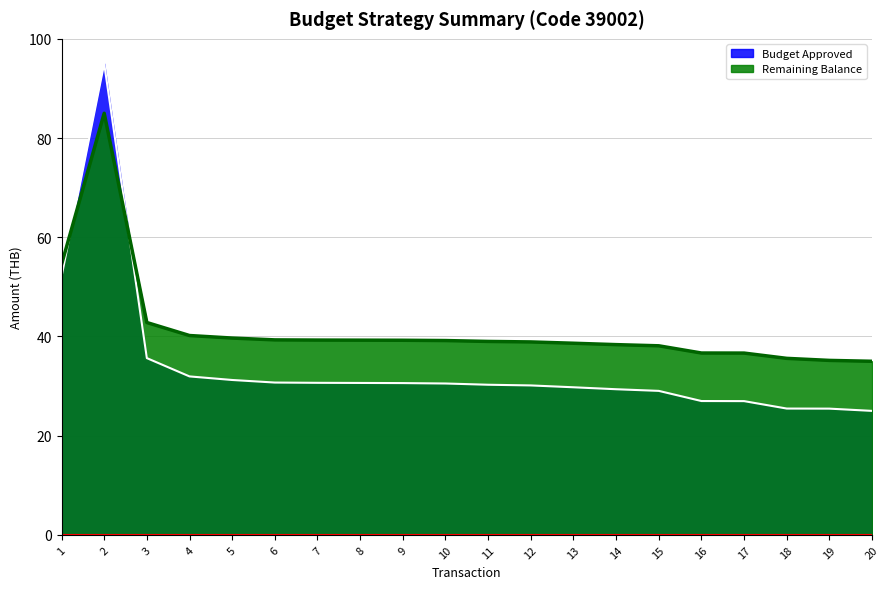

Rank the series by their maximum value, from lowest to highest.

Remaining Balance, Budget Approved